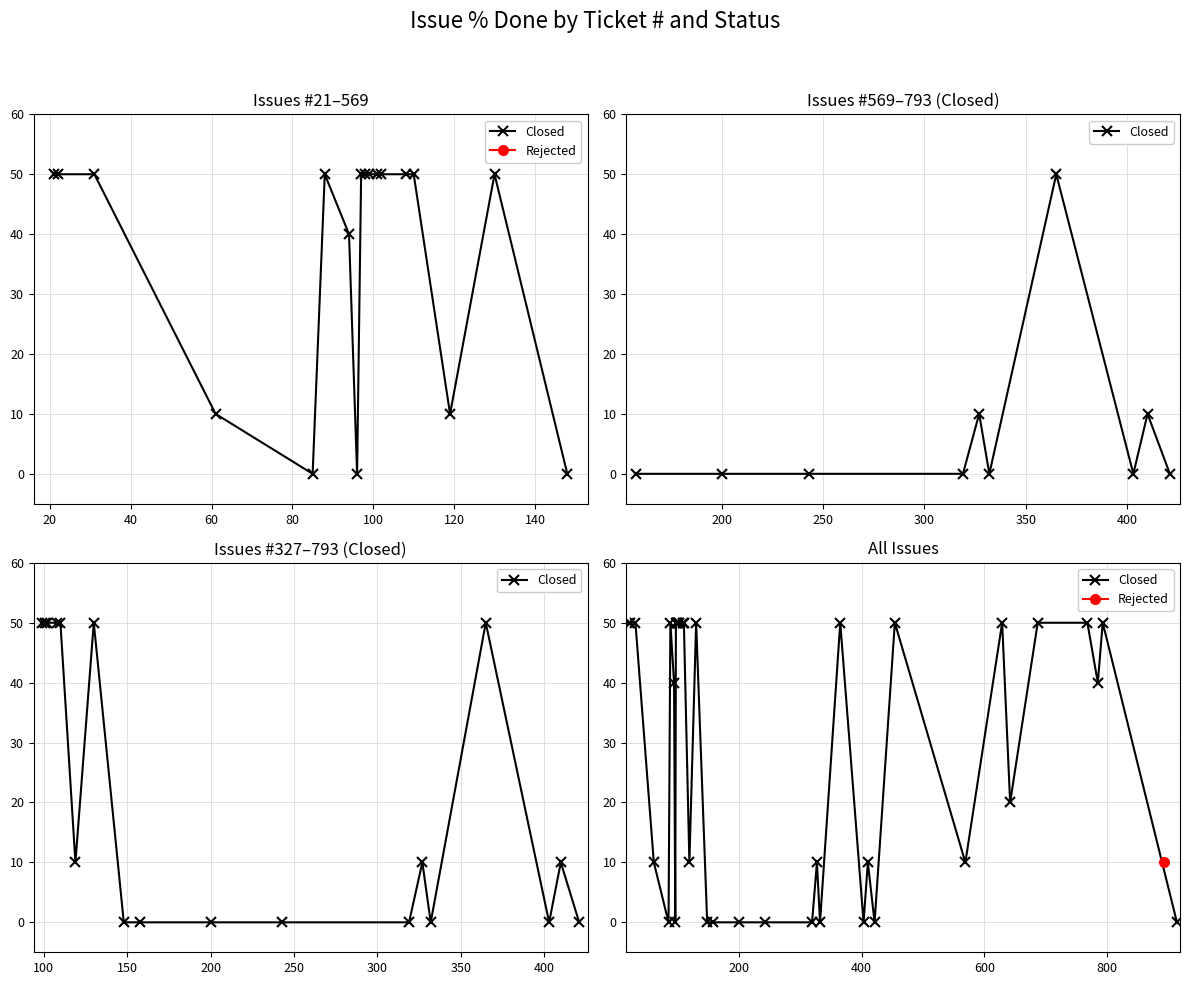

At which category does the chart reach its minimum across all series?

80